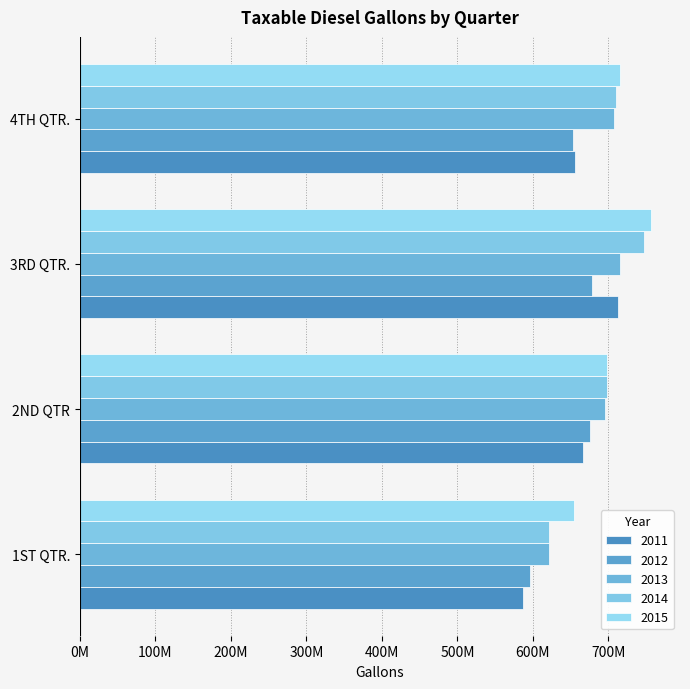

How many values in the 2012 series exceed 675731037?

1